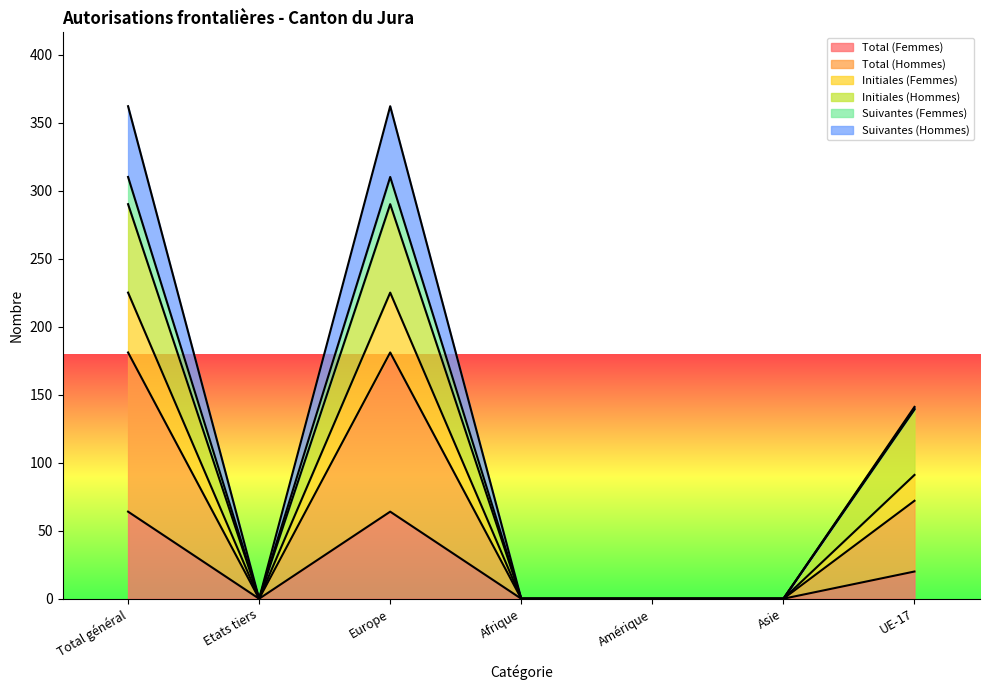

True or false: Total (Femmes) and Initiales (Femmes) cross at least once.

False